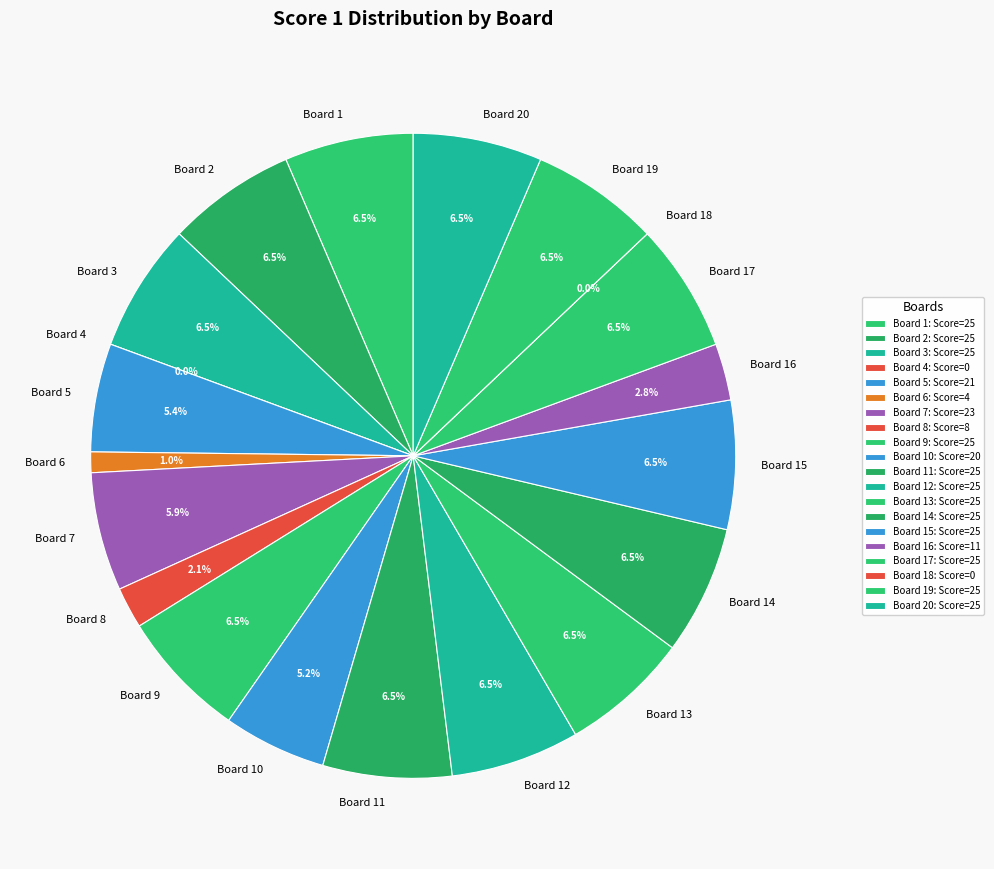

Is it true that 25 is 12% of the pie?

False